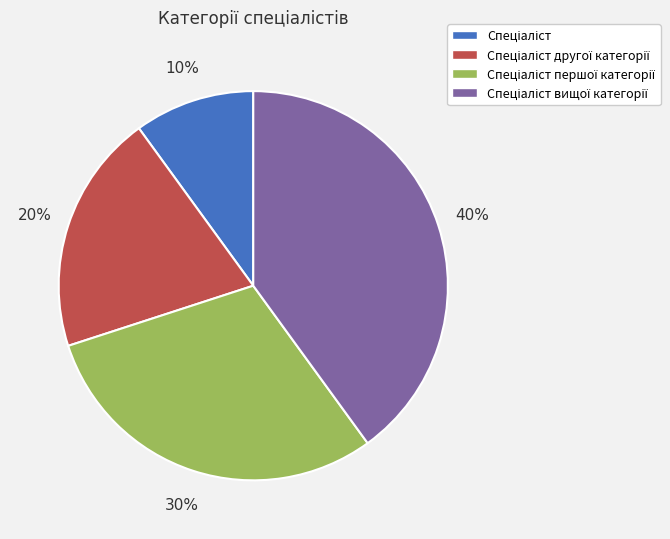

Does any single category account for the majority?

No